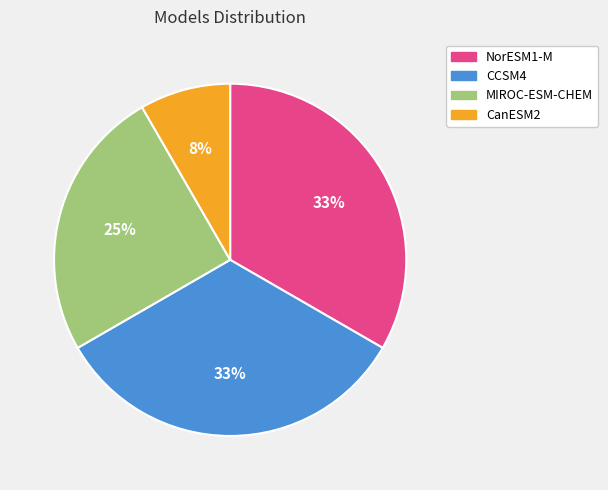

Between CCSM4 and MIROC-ESM-CHEM, which is larger?

CCSM4